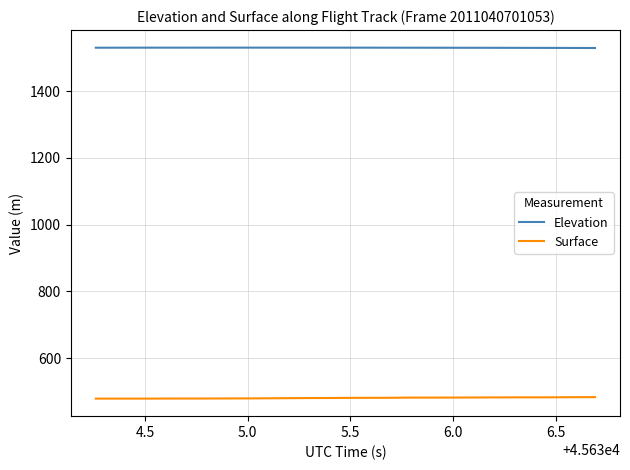

True or false: Surface and Elevation cross at least once.

False